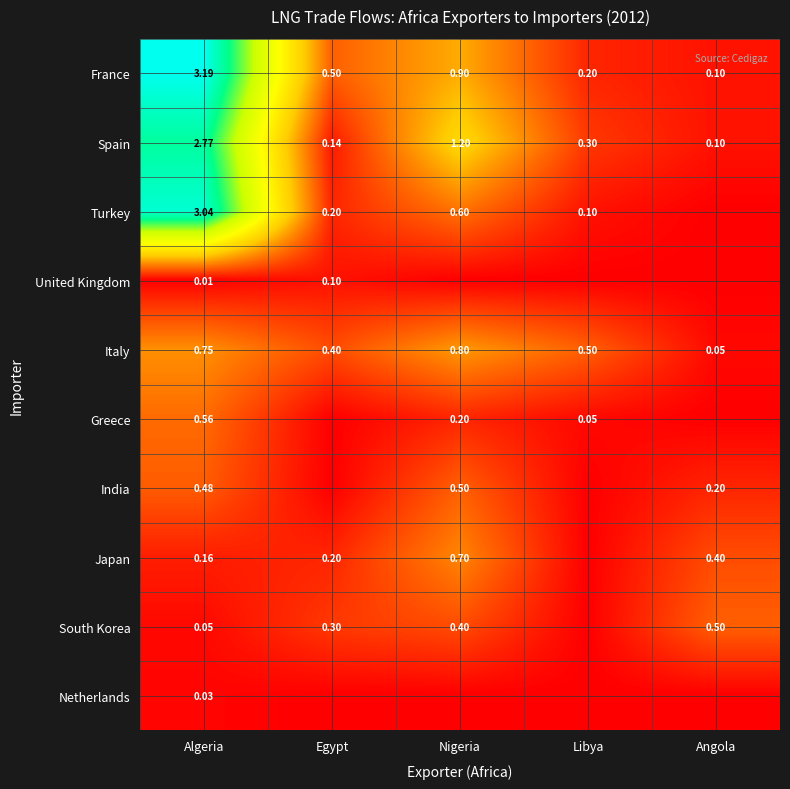

What is the sum of all France values?

4.9